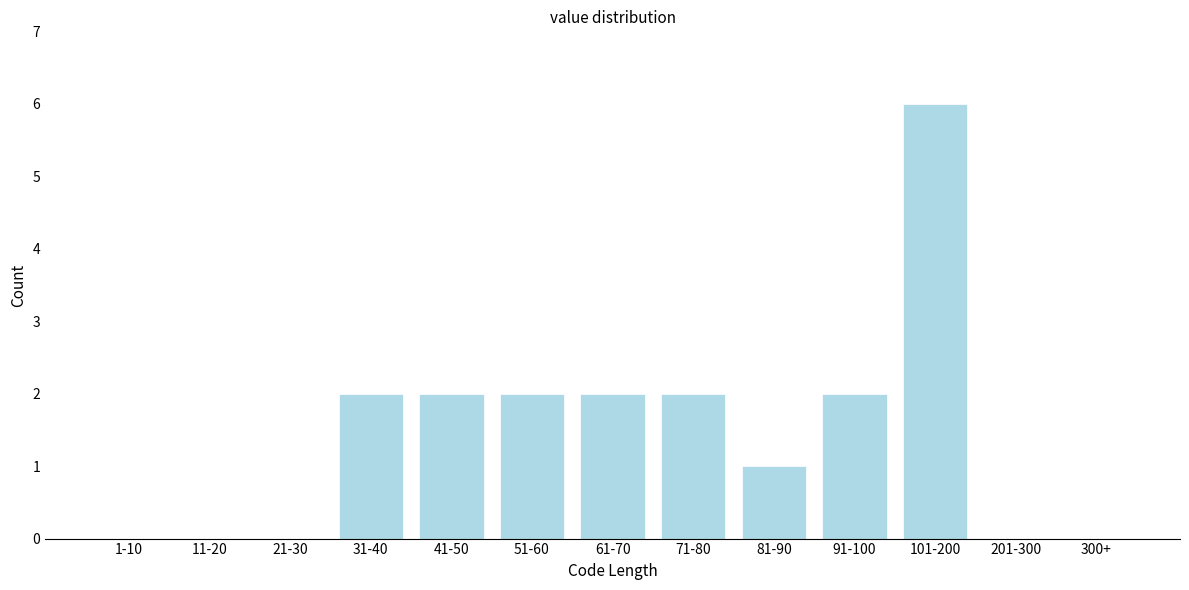

Reading left to right, list all the values displayed in this chart.

1-10=0	11-20=0	21-30=0	31-40=2	41-50=2	51-60=2	61-70=2	71-80=2	81-90=1	91-100=2	101-200=6	201-300=0	300+=0